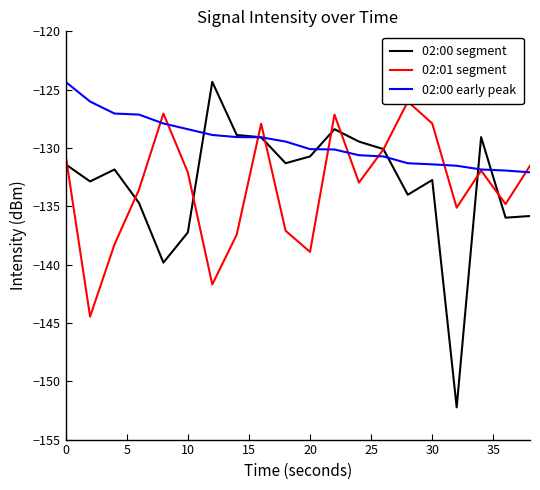

True or false: 02:00 segment has more than 0 interior local peaks.

True